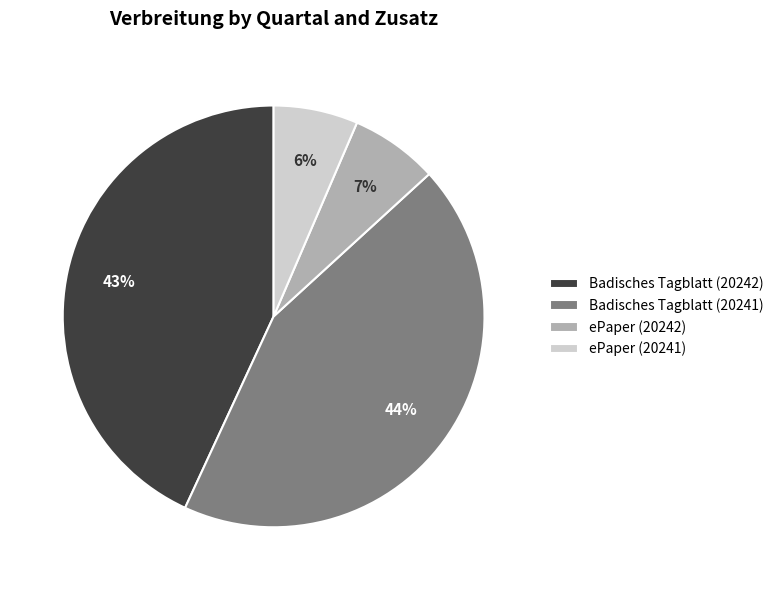

How many slices are in this pie chart?

4